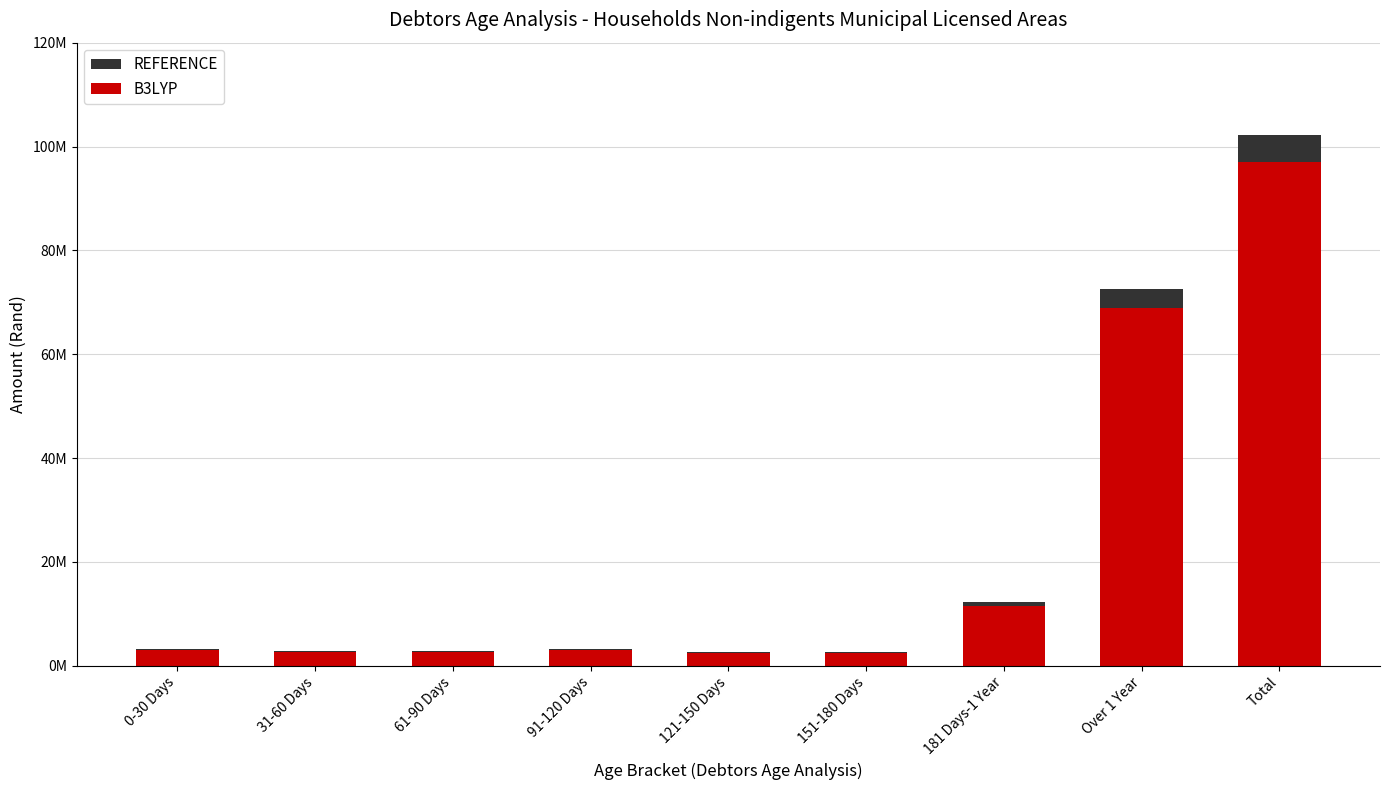

The REFERENCE series shows 1151286.4 at 91-120 Days. True or false?

False